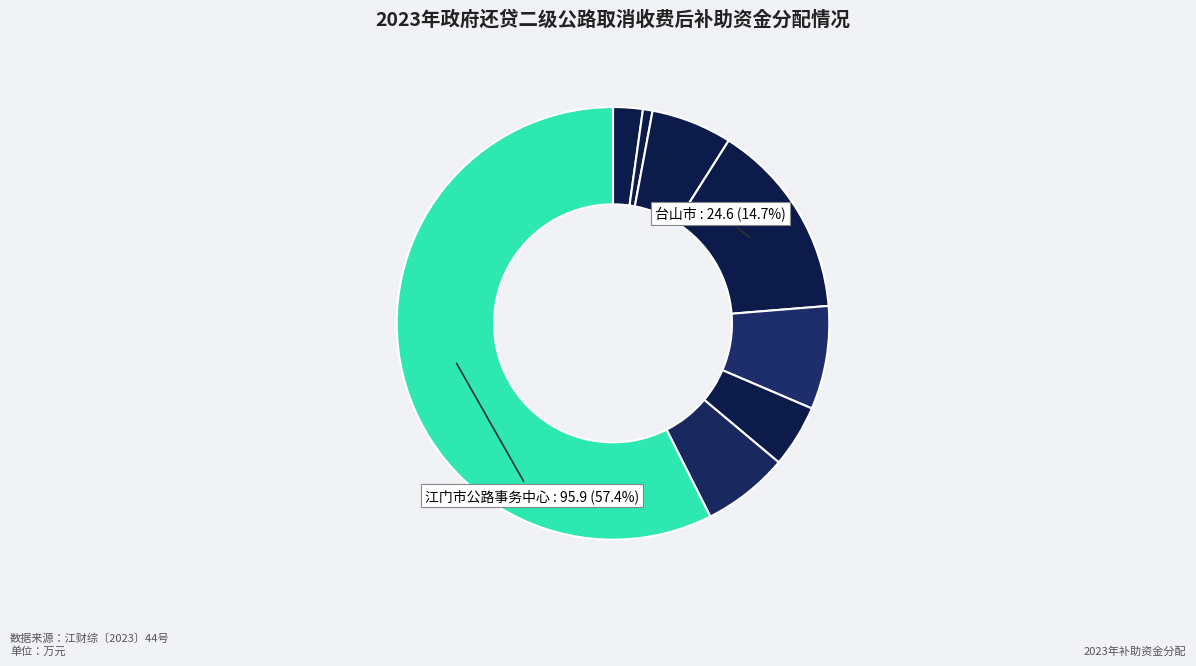

How many slices are in this pie chart?

8